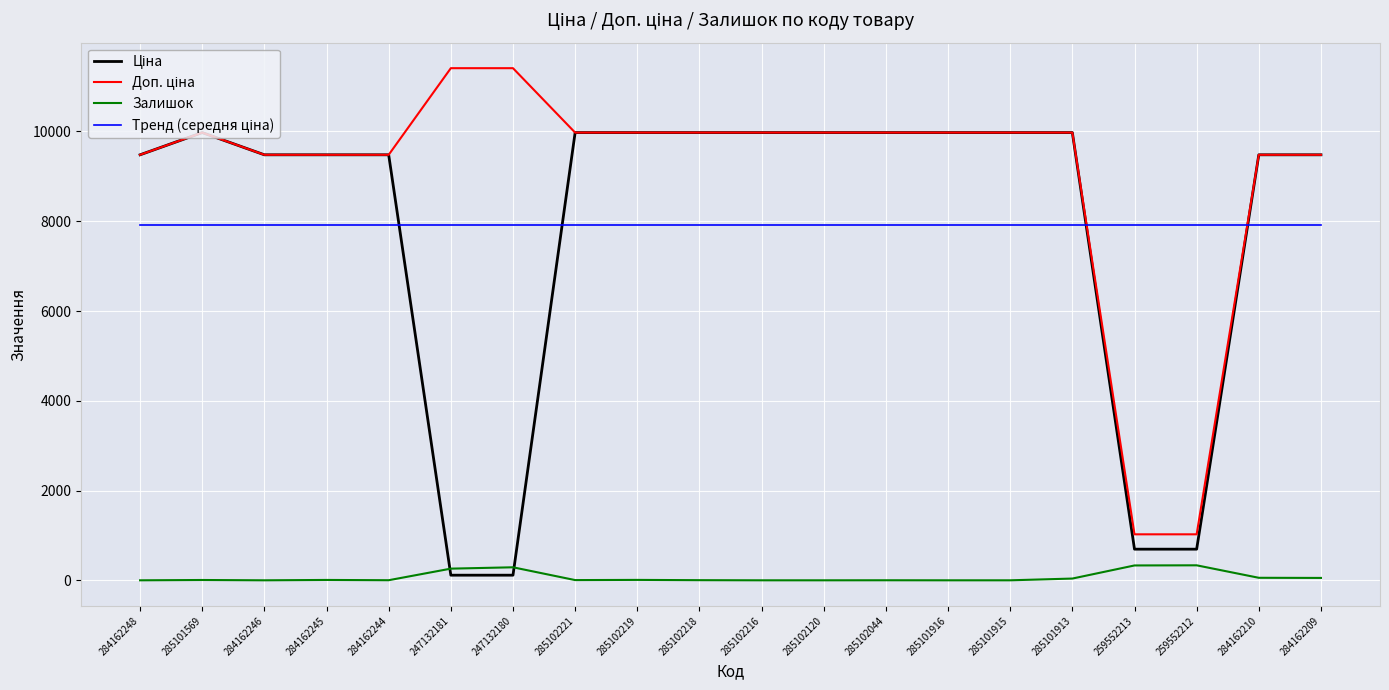

True or false: Залишок has a value of 5.0 at 285102221.

True